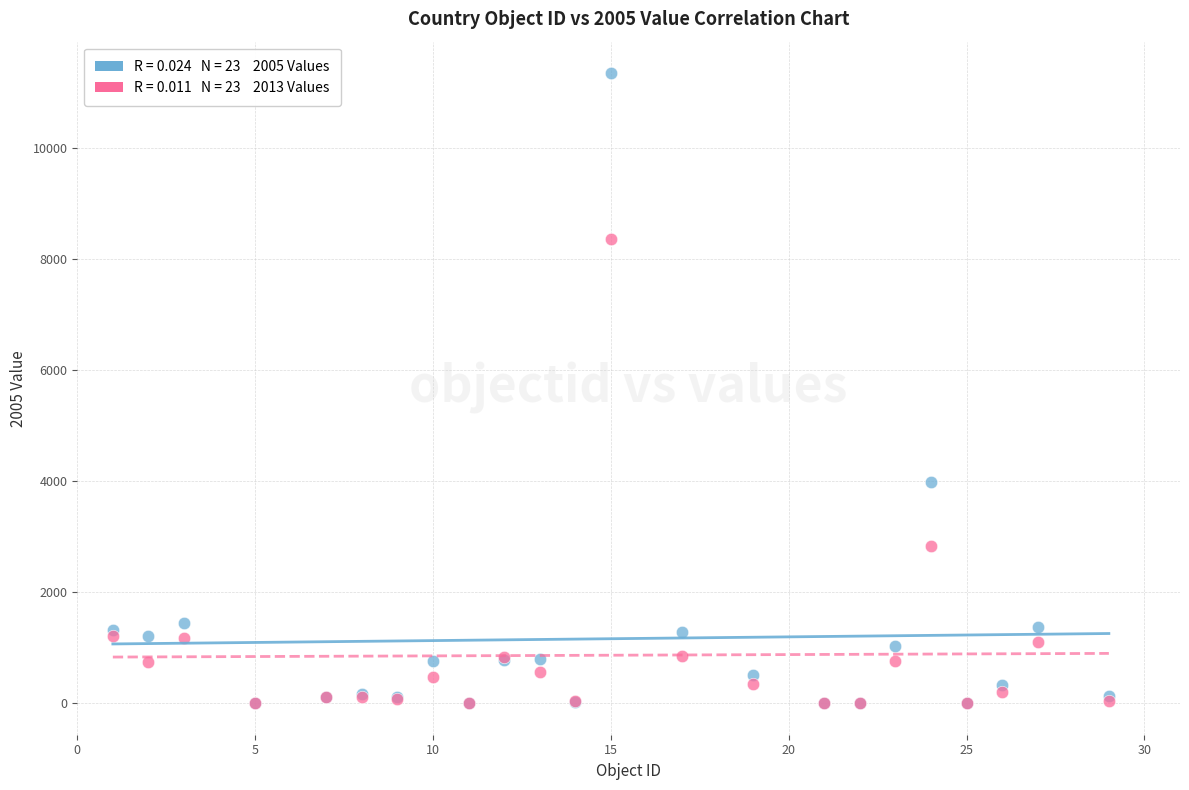

Across all series, what Y value is closest to 5672?

3981